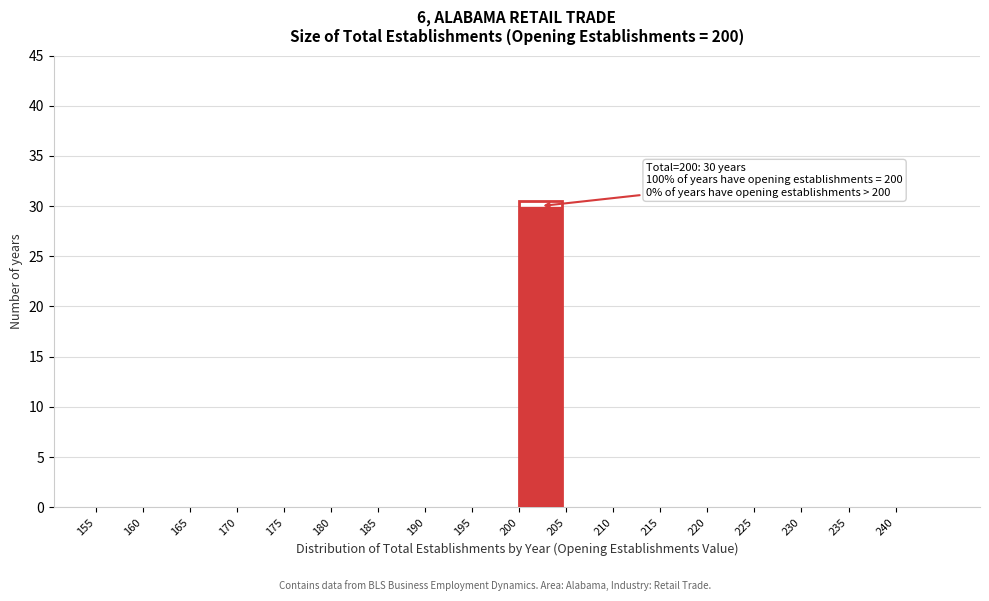

Over which range of the x-axis is the bar tallest?

200 to 205